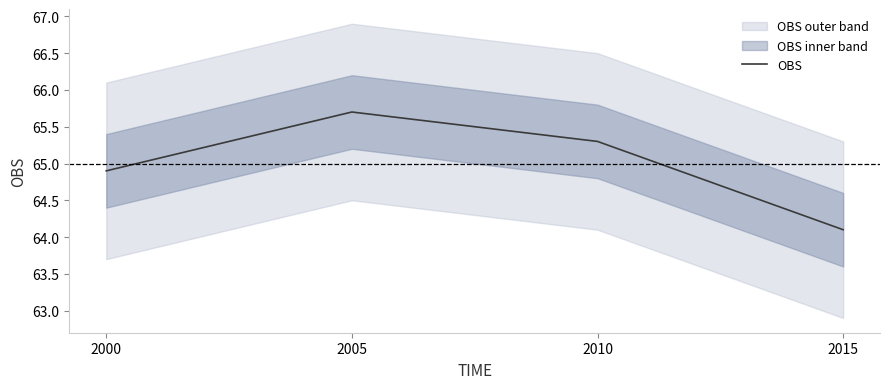

What is the change in value from 2000 to 2010?

+0.4